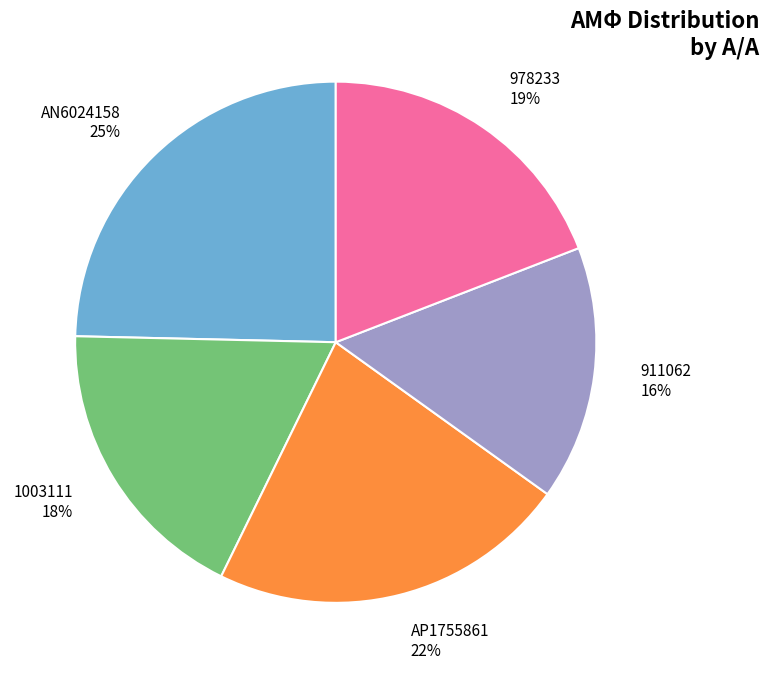

Rank the categories by value from lowest to highest.

911062, 1003111, 978233, ΑΡ1755861, AN6024158